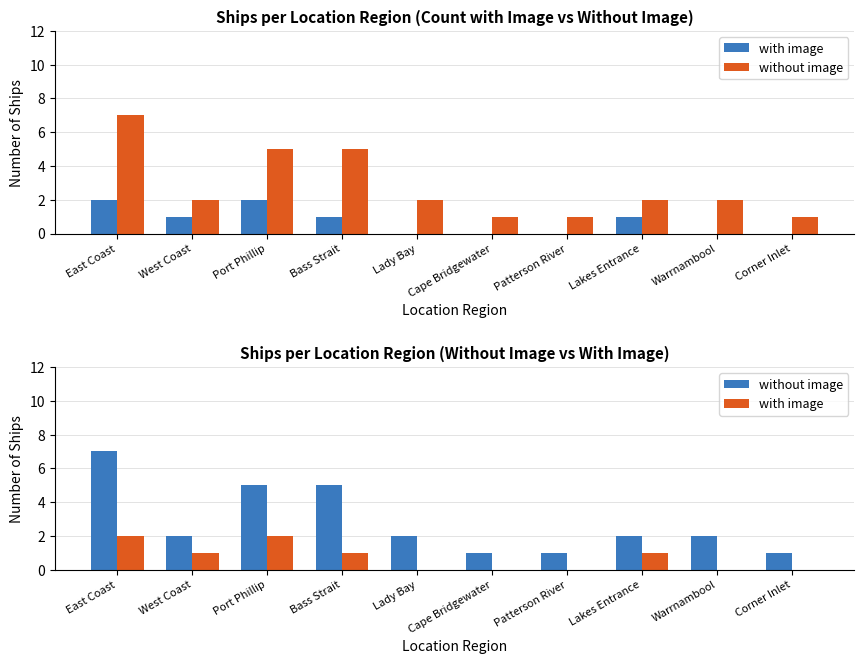

Which series has the widest spread of values?

without image